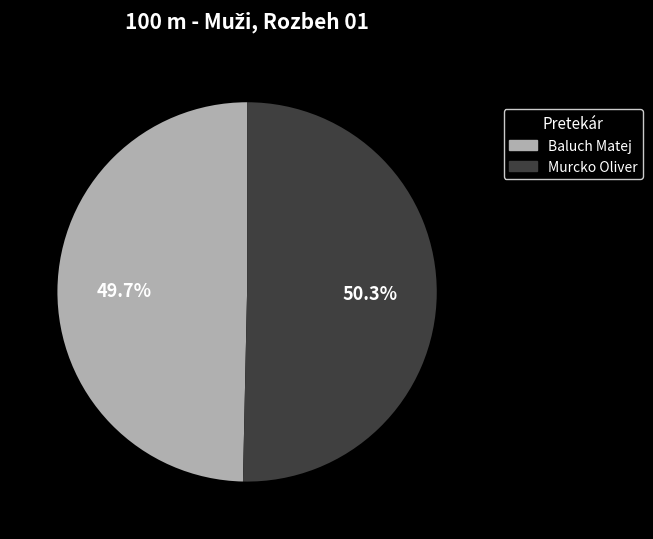

To the nearest percent, what portion does Baluch Matej represent?

50%